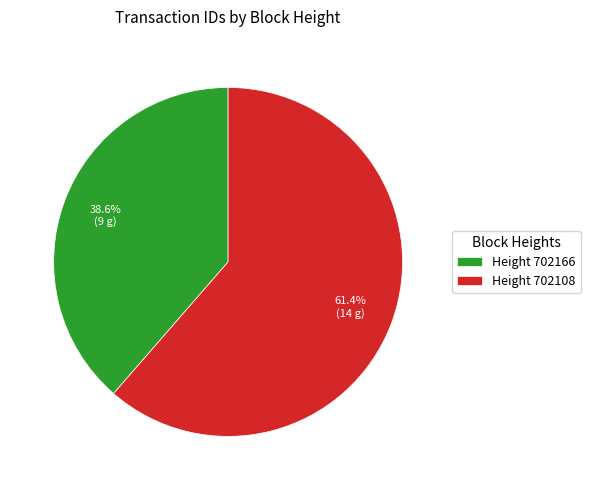

Rank the categories by value from highest to lowest.

Height 702108, Height 702166